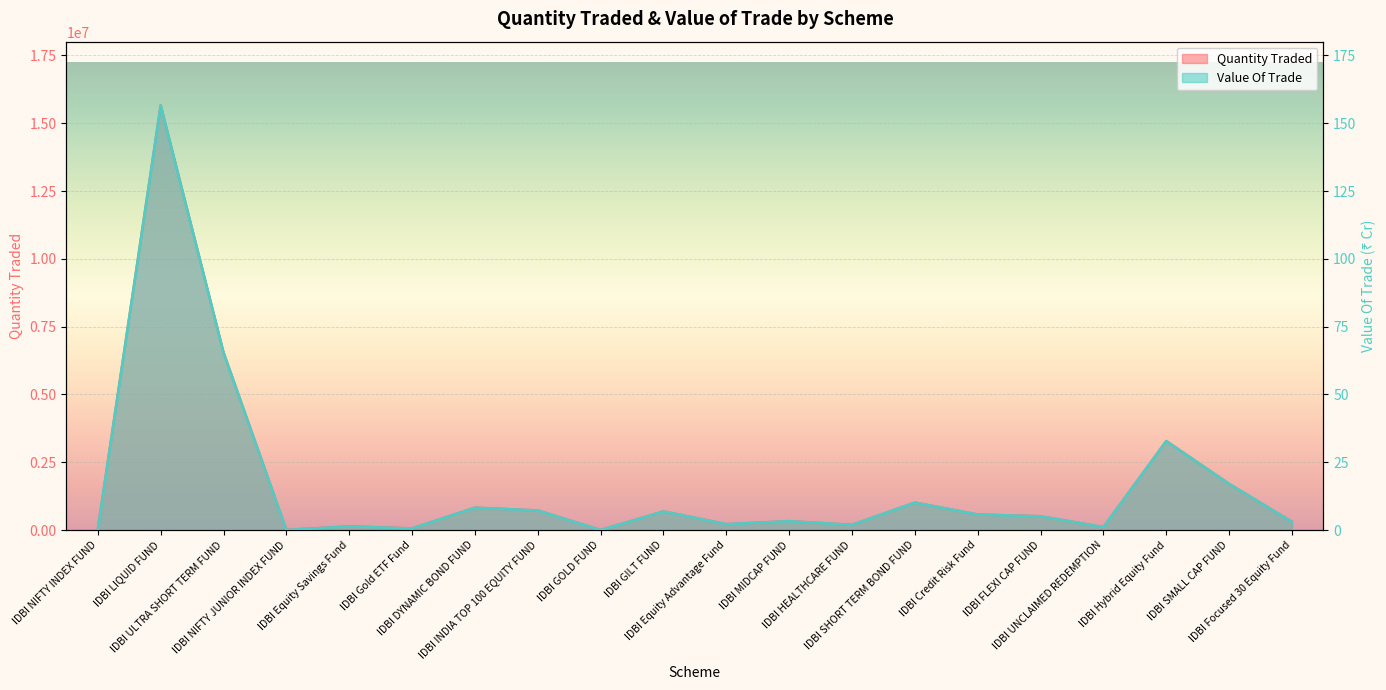

At which category does Value Of Trade reach its first local peak?

IDBI LIQUID FUND